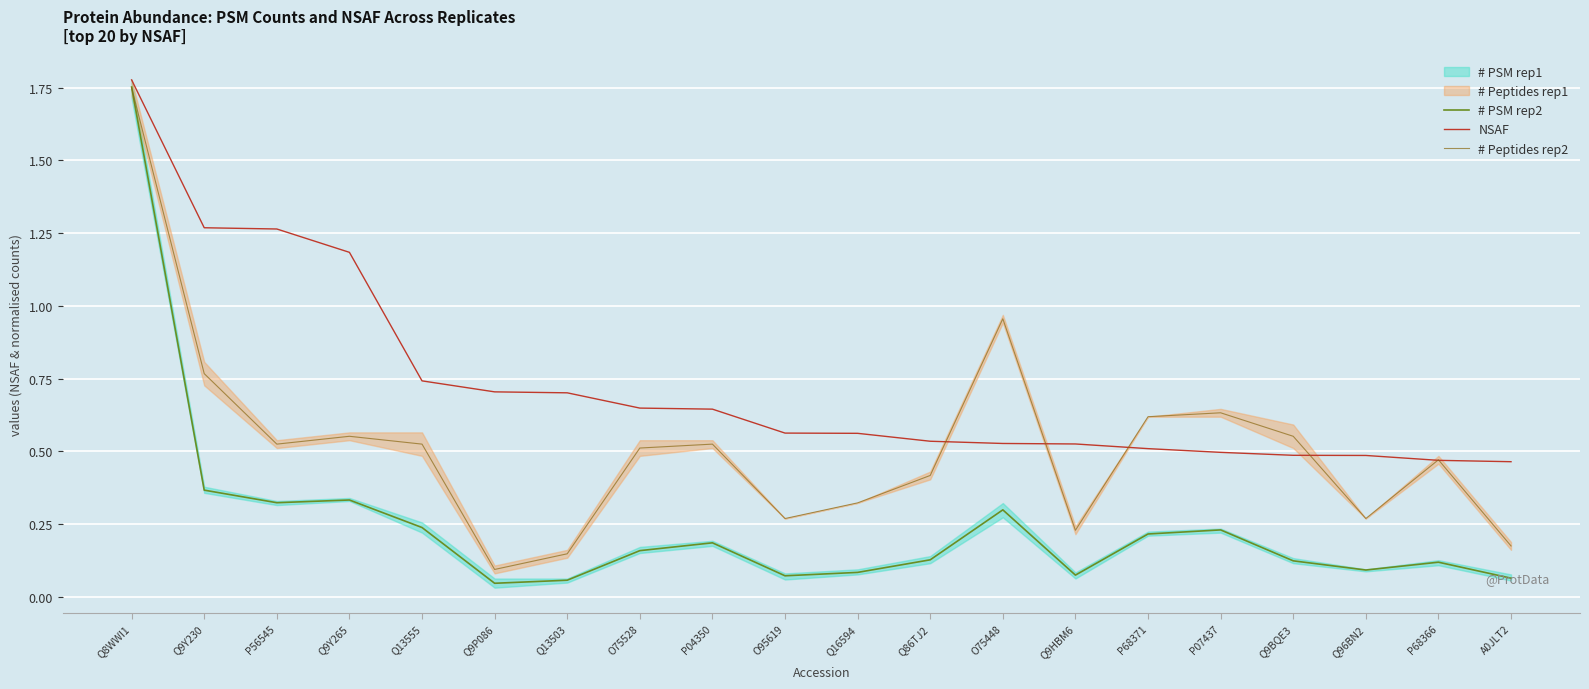

Reading left to right, list all the values displayed in this chart.

# PSM rep2: 1.8	0.4	0.3	0.3	0.2	0.0	0.1	0.2	0.2	0.1	0.1	0.1	0.3	0.1	0.2	0.2	0.1	0.1	0.1	0.1
NSAF: 1.8	1.3	1.3	1.2	0.7	0.7	0.7	0.6	0.6	0.6	0.6	0.5	0.5	0.5	0.5	0.5	0.5	0.5	0.5	0.5
# Peptides rep2: 1.8	0.8	0.5	0.6	0.5	0.1	0.1	0.5	0.5	0.3	0.3	0.4	1.0	0.2	0.6	0.6	0.6	0.3	0.5	0.2